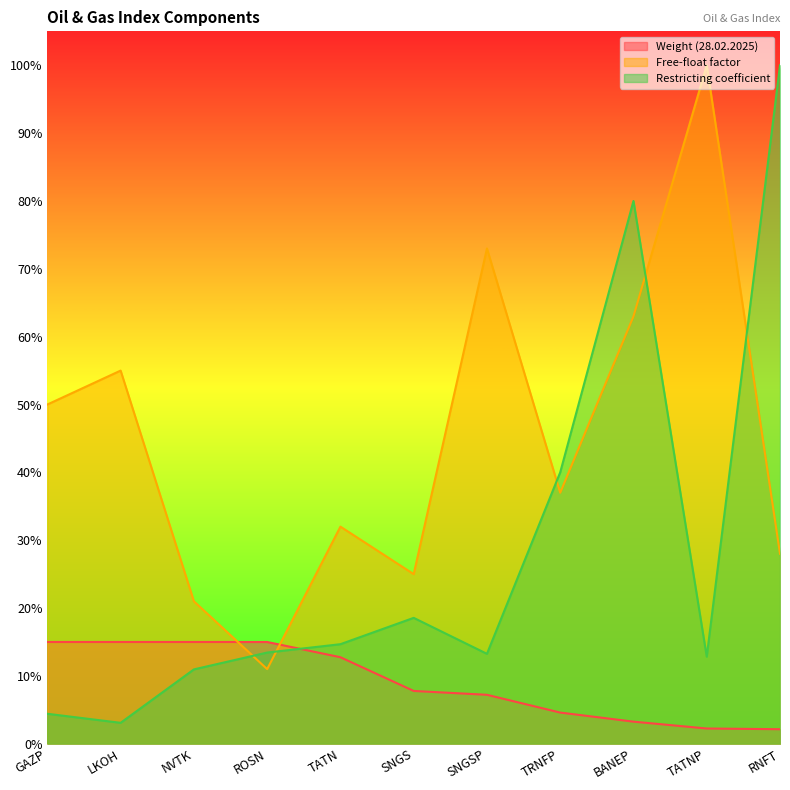

Reading left to right, transcribe all the data shown in this chart.

Weight (28.02.2025): GAZP=0.1	LKOH=0.1	NVTK=0.1	ROSN=0.1	TATN=0.1	SNGS=0.1	SNGSP=0.1	TRNFP=0.0	BANEP=0.0	TATNP=0.0	RNFT=0.0
Free-float factor: GAZP=0.5	LKOH=0.6	NVTK=0.2	ROSN=0.1	TATN=0.3	SNGS=0.2	SNGSP=0.7	TRNFP=0.4	BANEP=0.6	TATNP=1.0	RNFT=0.3
Restricting coefficient: GAZP=0.0	LKOH=0.0	NVTK=0.1	ROSN=0.1	TATN=0.1	SNGS=0.2	SNGSP=0.1	TRNFP=0.4	BANEP=0.8	TATNP=0.1	RNFT=1.0